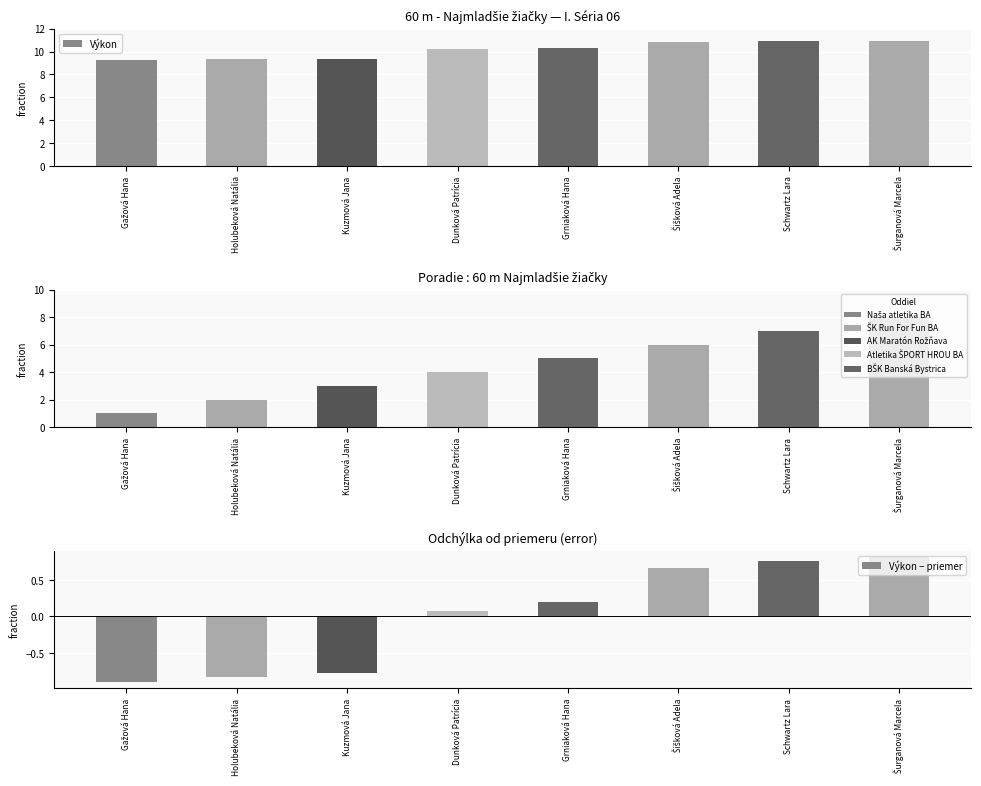

What is the sum of all Poradie values?

36.0